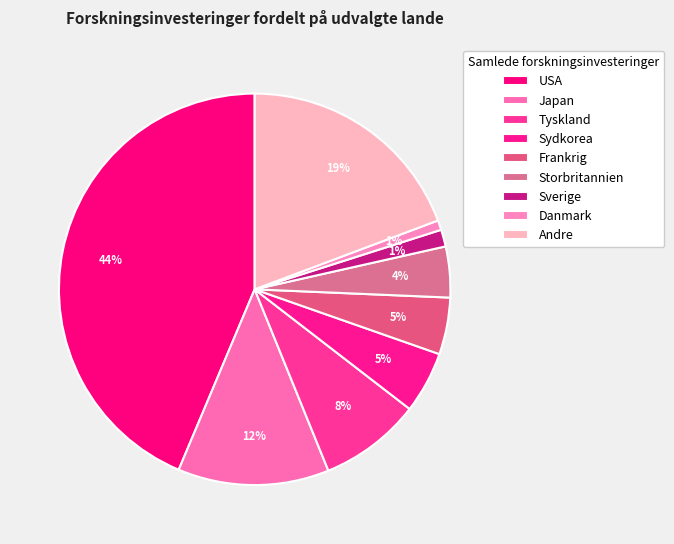

Is the sum of Andre and Storbritannien greater than half?

No